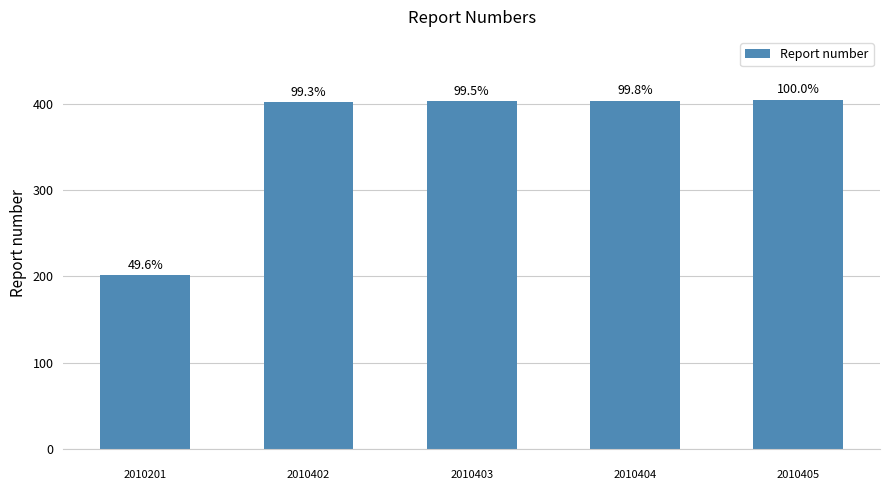

Are the bars horizontal?

No